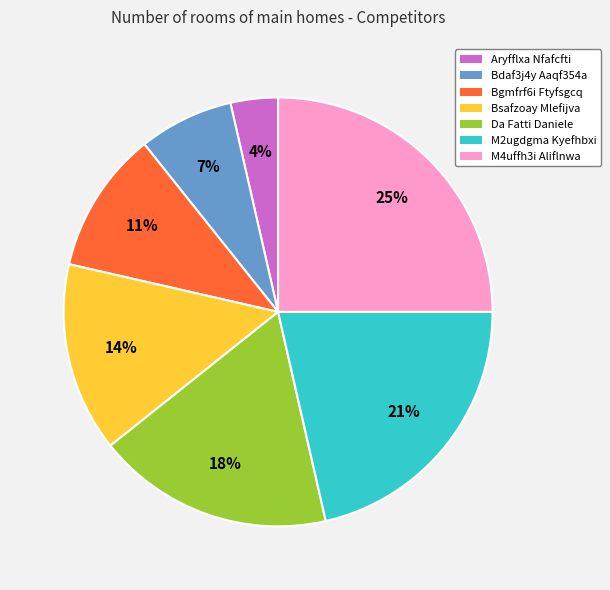

Which has a higher value, M4uffh3i Aliflnwa or Bdaf3j4y Aaqf354a?

M4uffh3i Aliflnwa